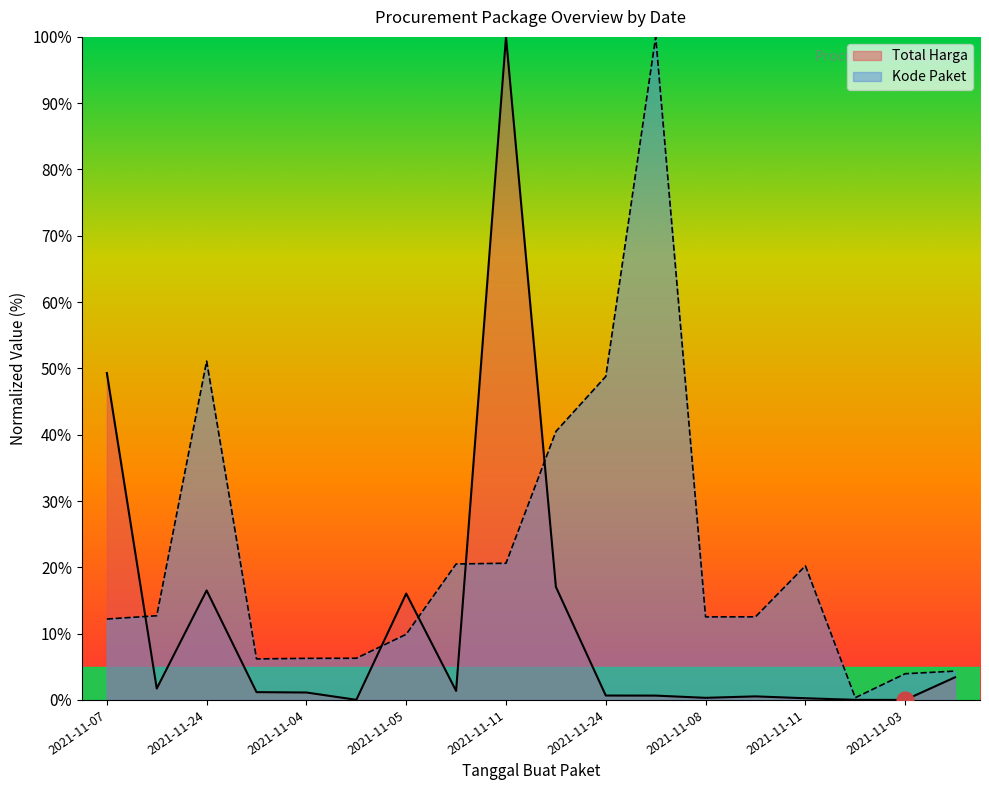

True or false: Kode Paket has more than 1 points higher than both neighbors.

True